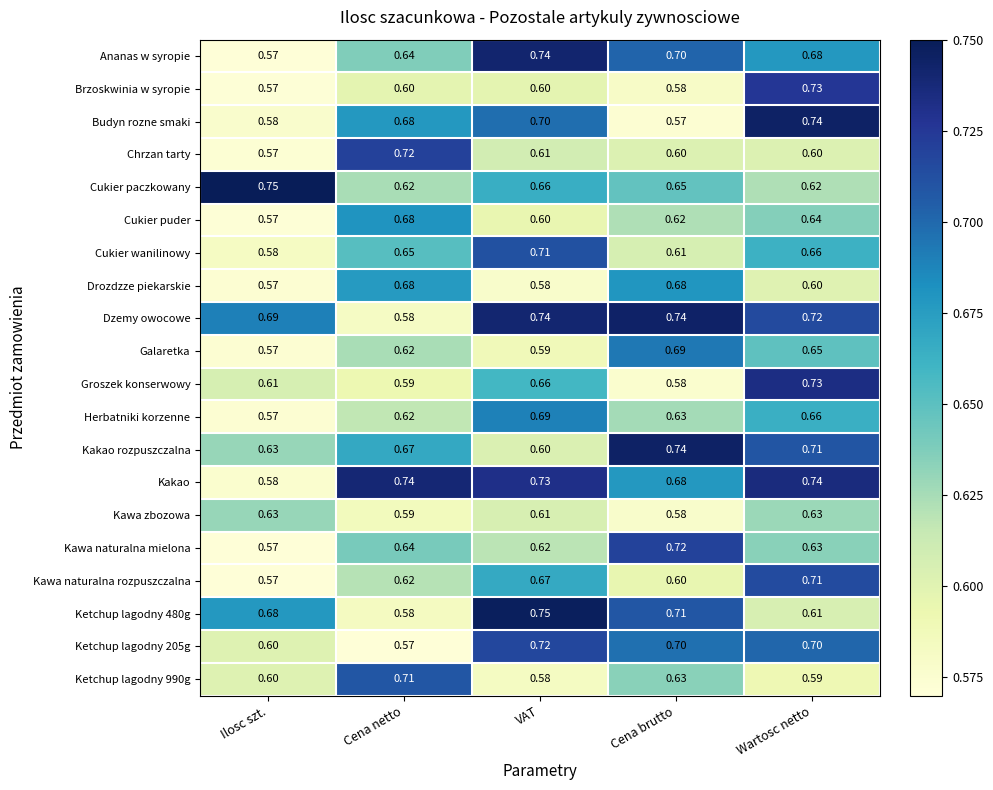

At which category is the sum across all series the highest?

Wartosc netto